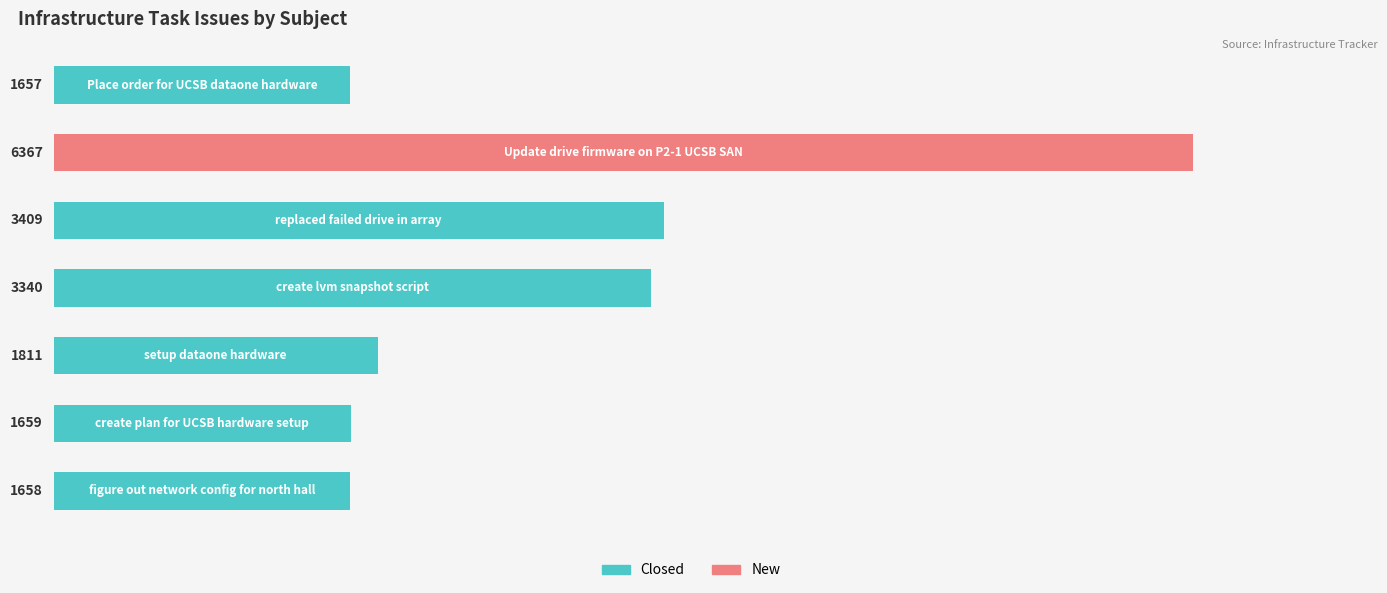

What is the difference between the maximum and minimum values?

4710